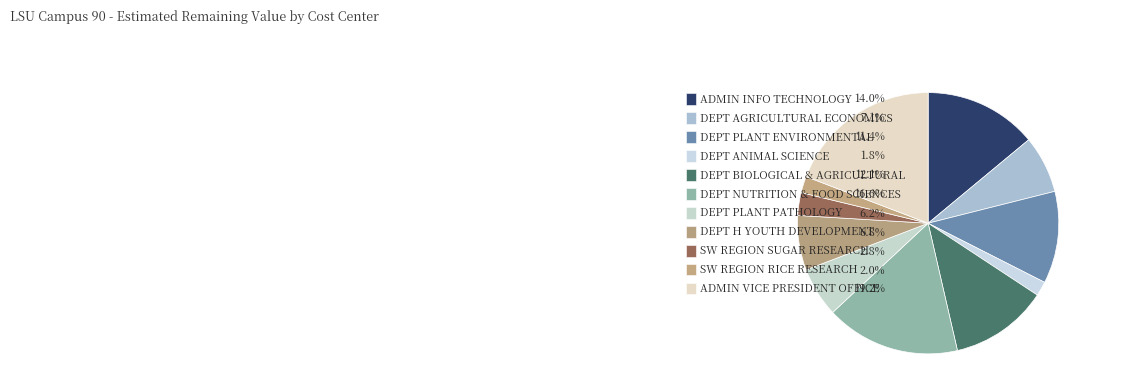

What portion of the pie excludes LSUAG DEPT PLANT PATHOLOGY?

93.8%